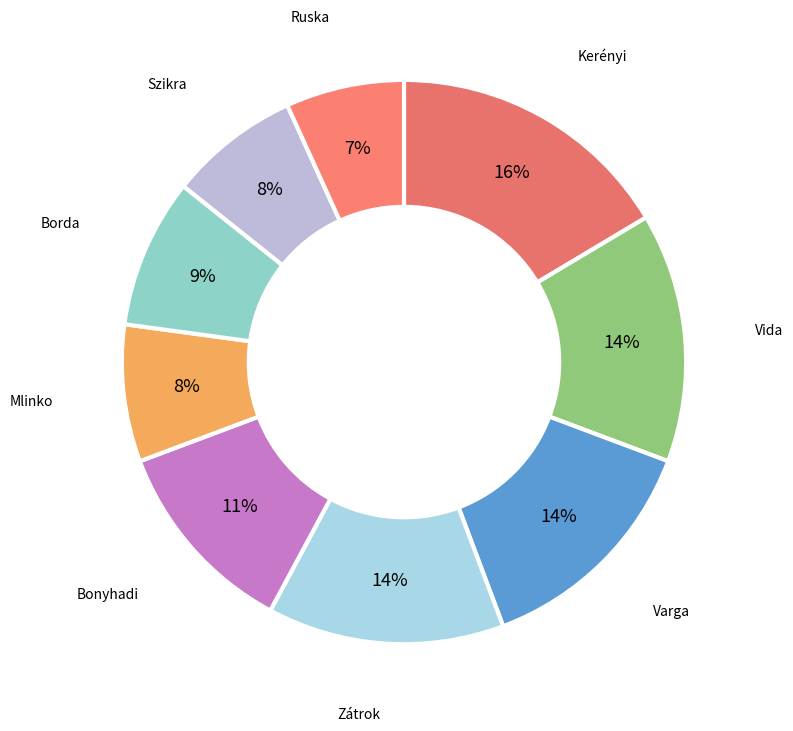

Rank the categories by value from highest to lowest.

Kerényi Márk Maxim, Vida Áron Pál, Varga Ádám Benedek, Zátrok Márton, Bonyhadi Viktor, Borda Dénes, Mlinko Marton Laszlo, Szikra Márton Álmos, Ruska Patrik